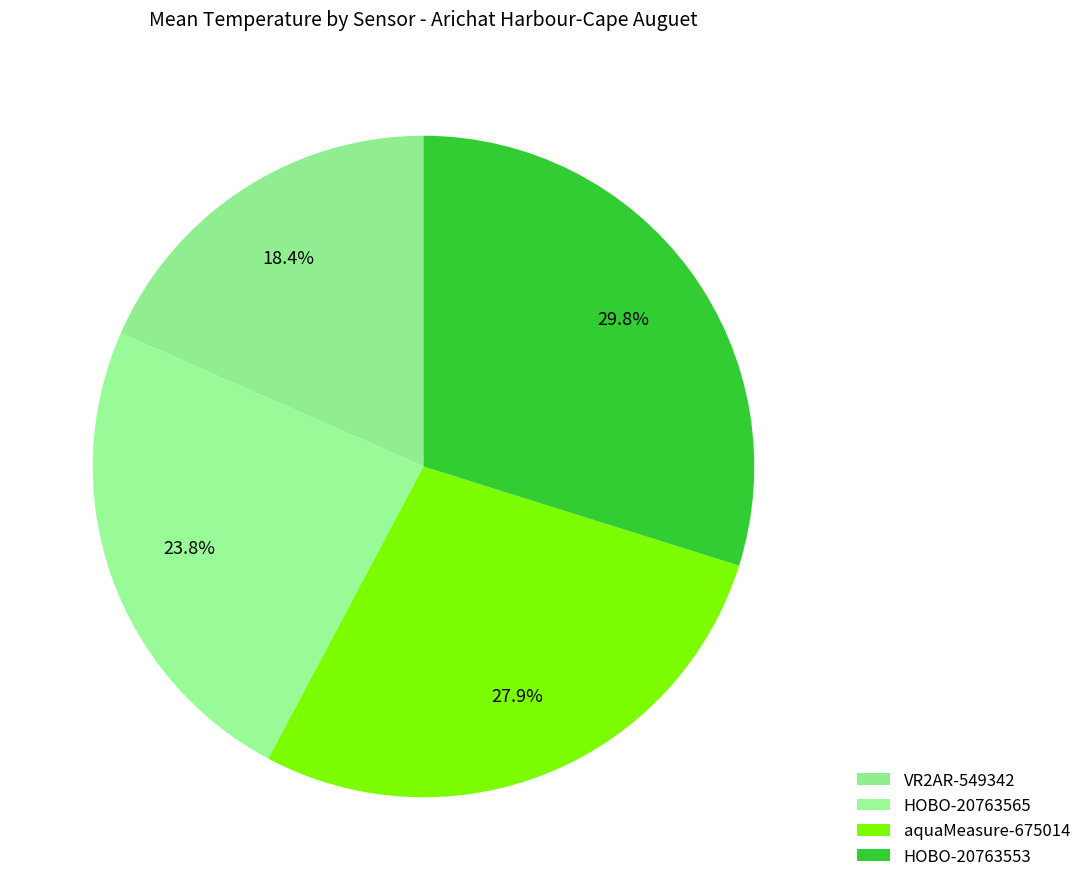

How many segments does this pie chart have?

4